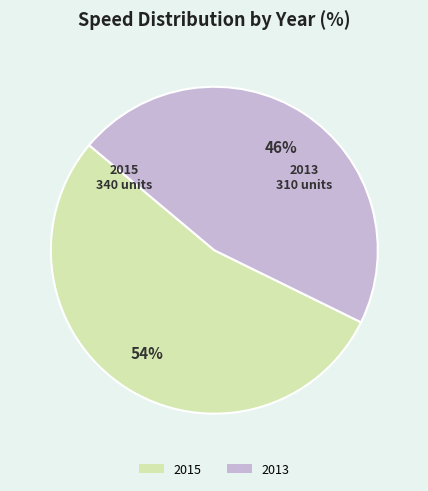

To the nearest percent, what is the difference between the 2015 and 2013 slice percentages?

8%